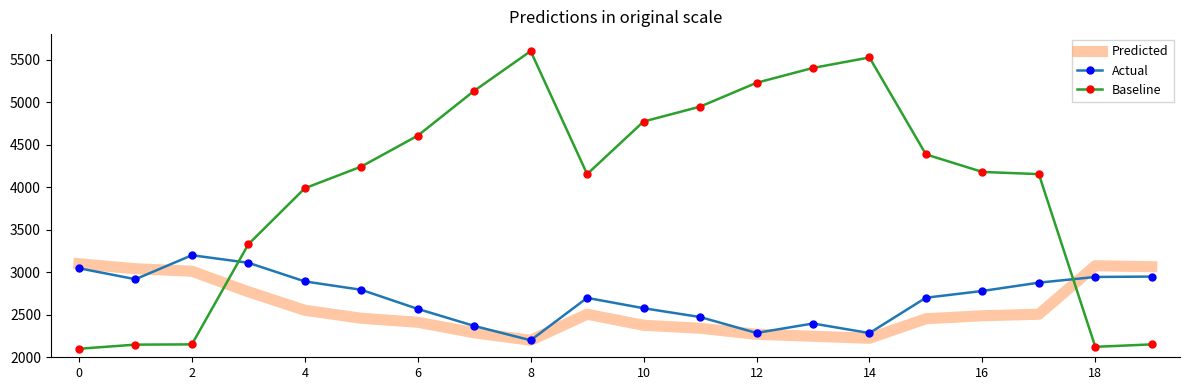

How many times do Predicted and Baseline cross each other?

2